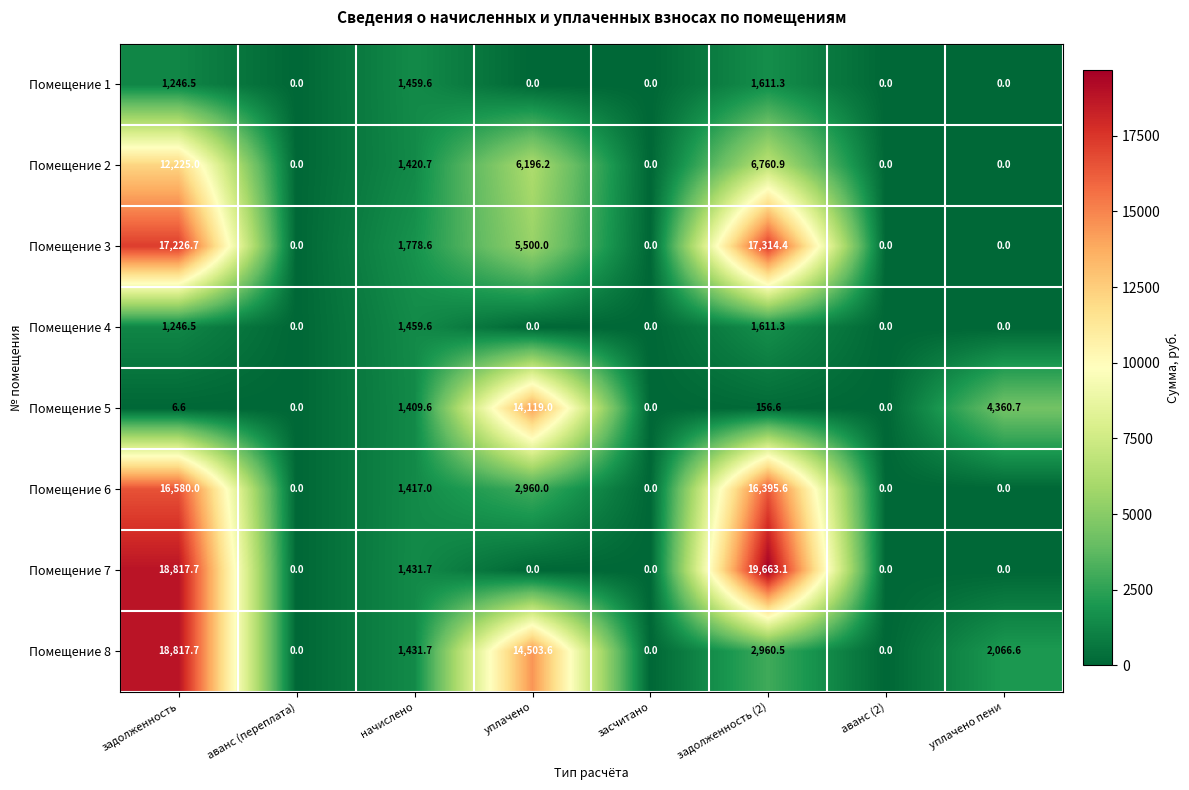

Which series has the largest range (max minus min)?

Помещение 7